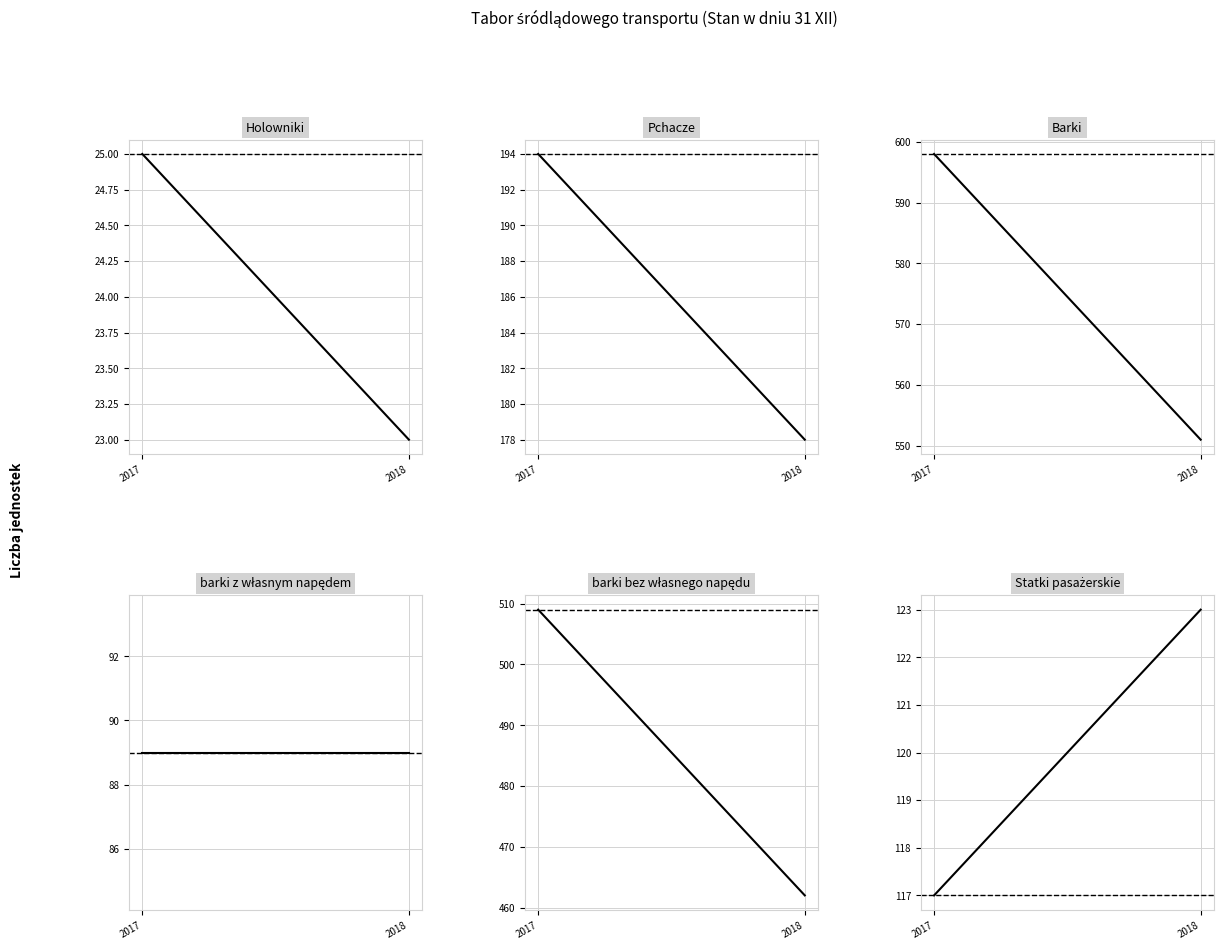

Is the value of Statki pasażerskie at 2018 greater than the value of Barki at 2017?

No